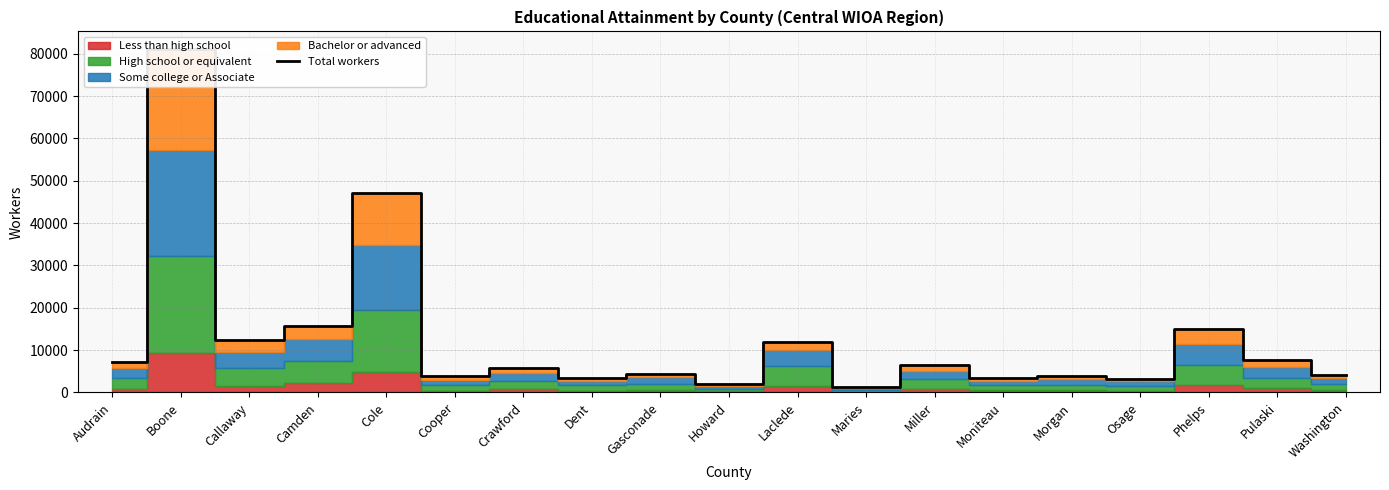

What is the difference between the maximum and second lowest values?

79149